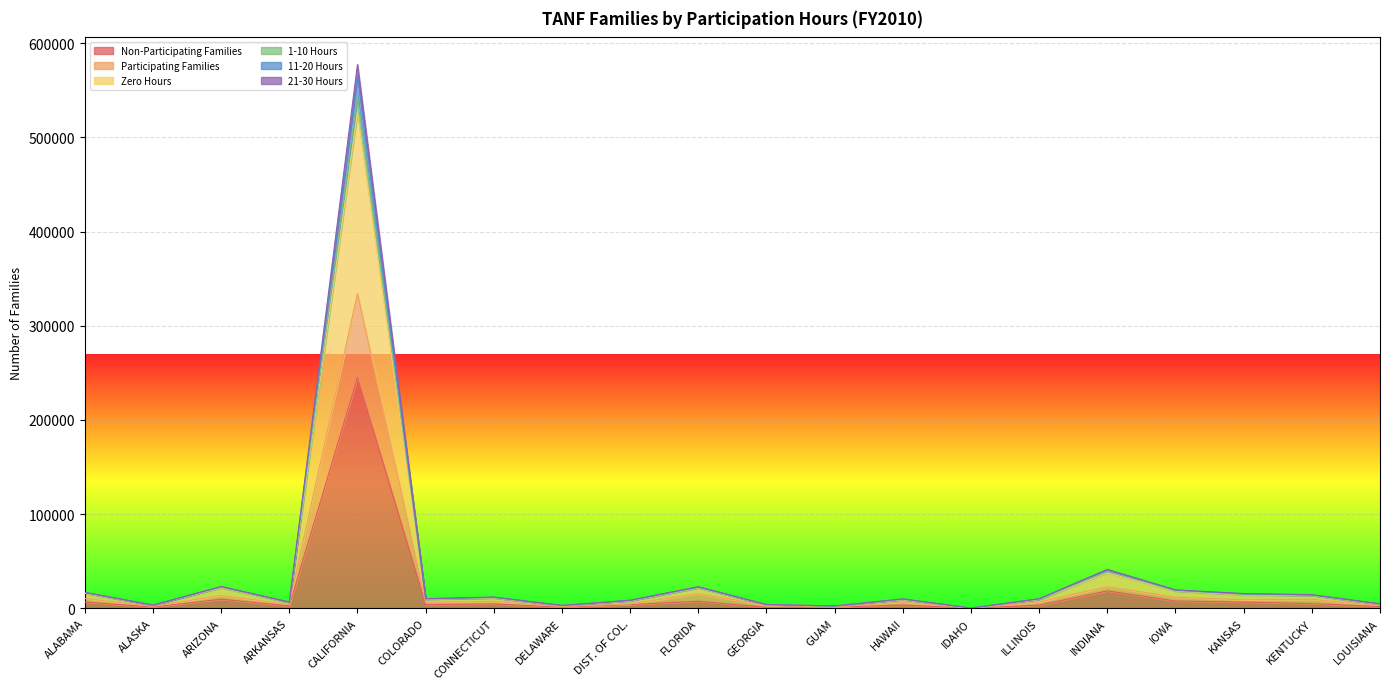

What is the maximum value shown in the chart?

577238